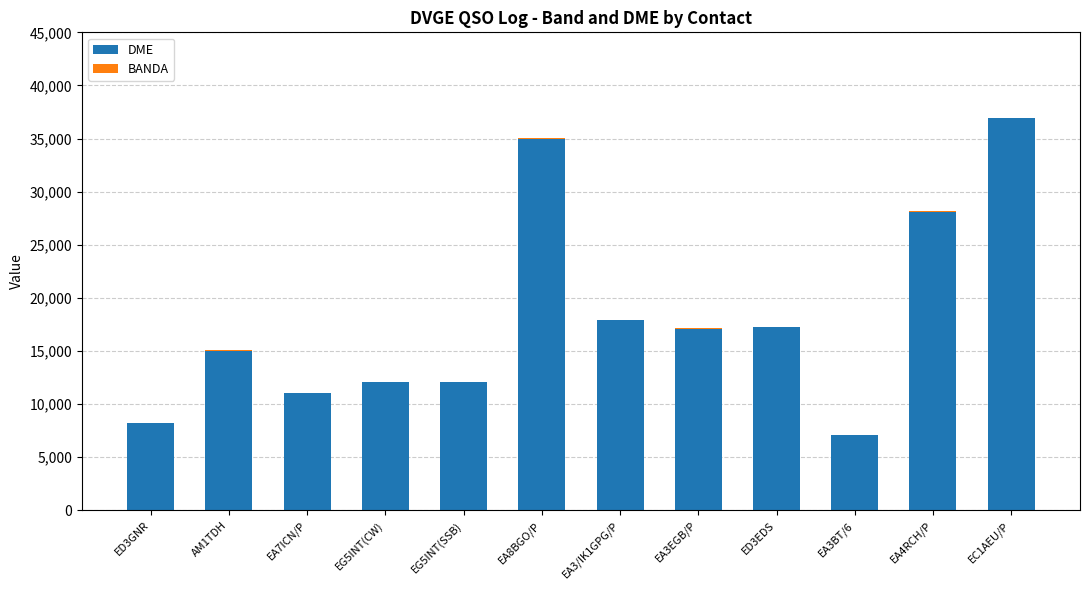

The value of DME at EG5INT(SSB) is 12040. True or false?

True